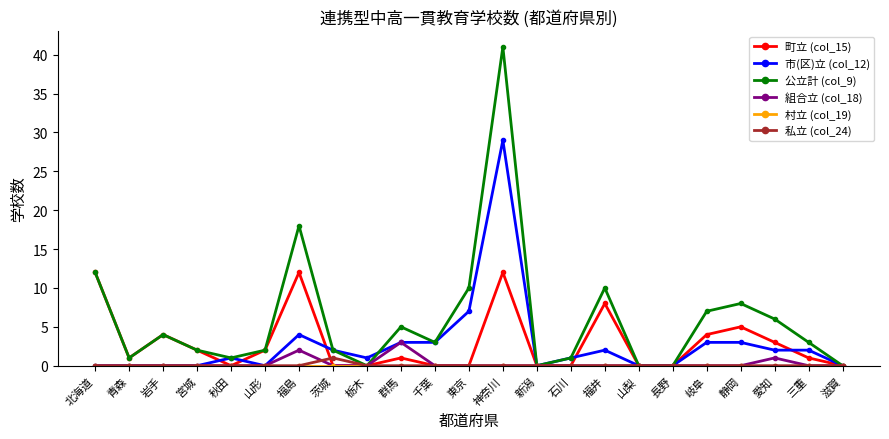

True or false: 組合立 (col_18) has a value of -2 at 東京.

False